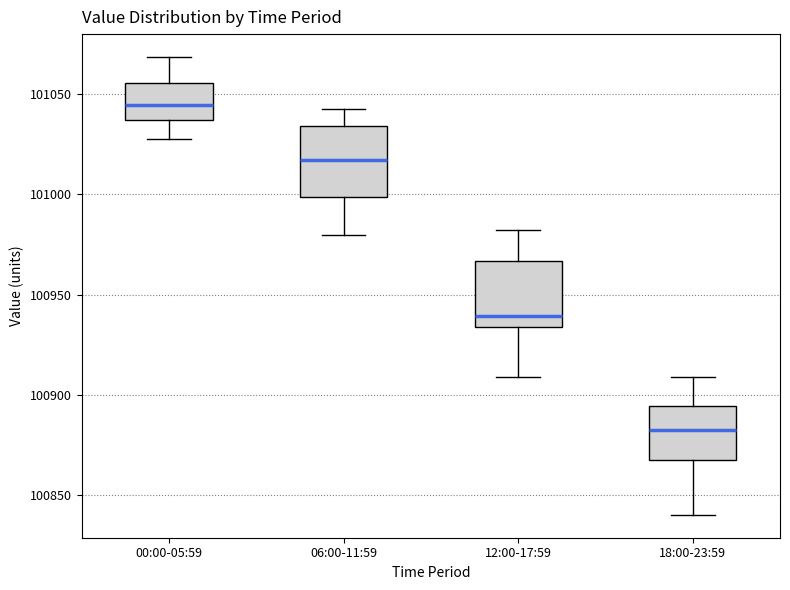

Reading left to right, transcribe this box plot: for each box, give where its median line is, the range the box spans, and where its two whiskers end, as read against the y-axis. The values are not printed on the chart, so give them approximately, as read against the axis.

00:00-05:59: median 101045, box 101035 to 101055, whiskers 101025 to 101070
06:00-11:59: median 101015, box 101000 to 101035, whiskers 100980 to 101040
12:00-17:59: median 100940, box 100935 to 100965, whiskers 100910 to 100980
18:00-23:59: median 100885, box 100870 to 100895, whiskers 100840 to 100910